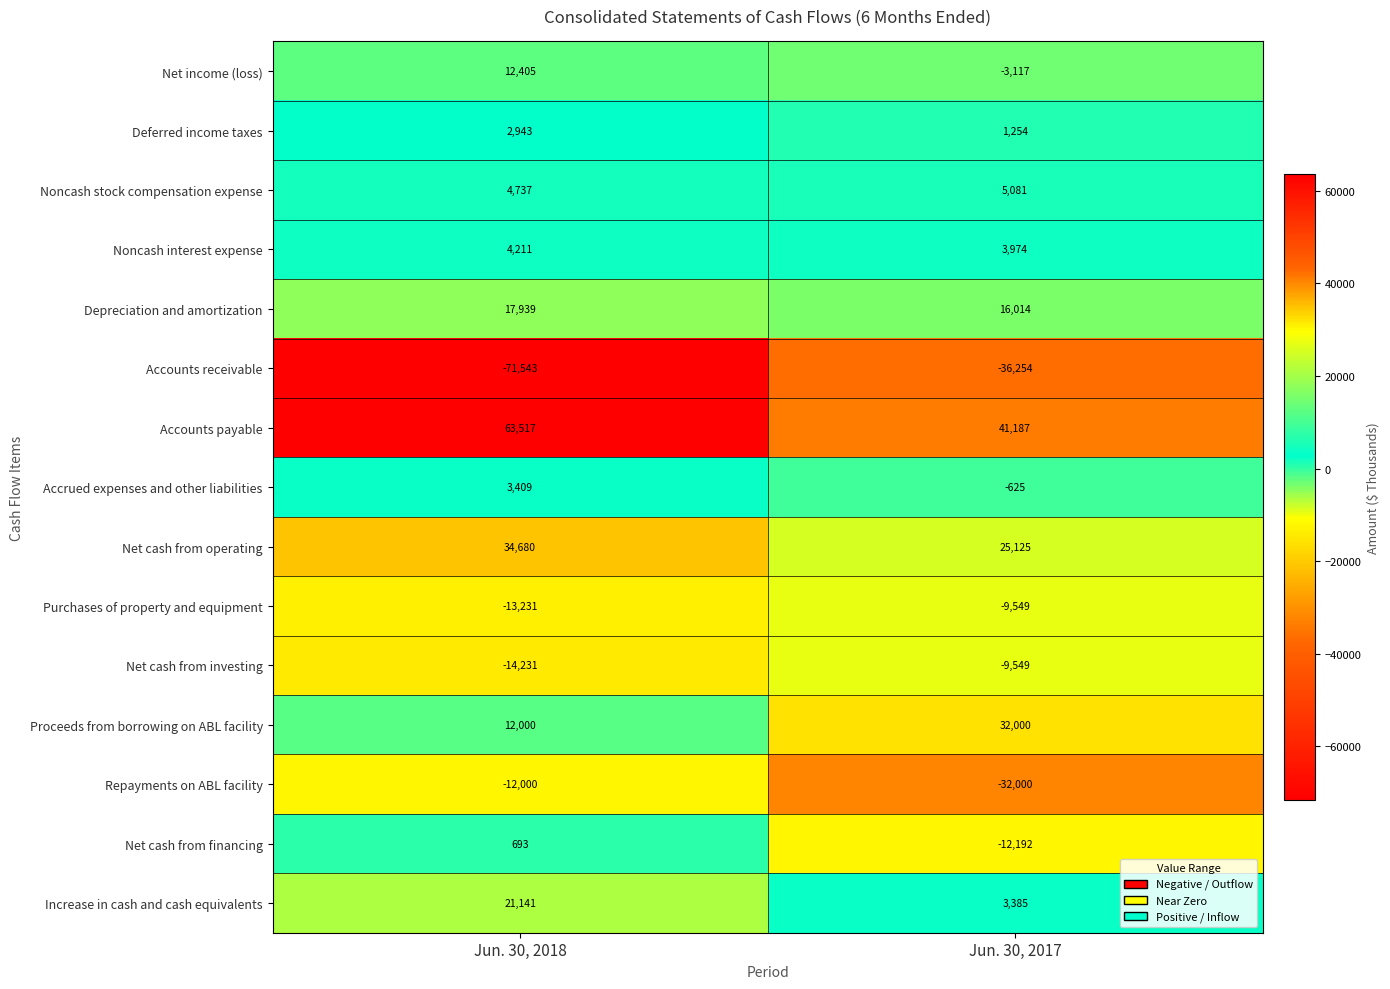

What is the difference between the maximum and minimum values in the Net cash from operating series?

9555